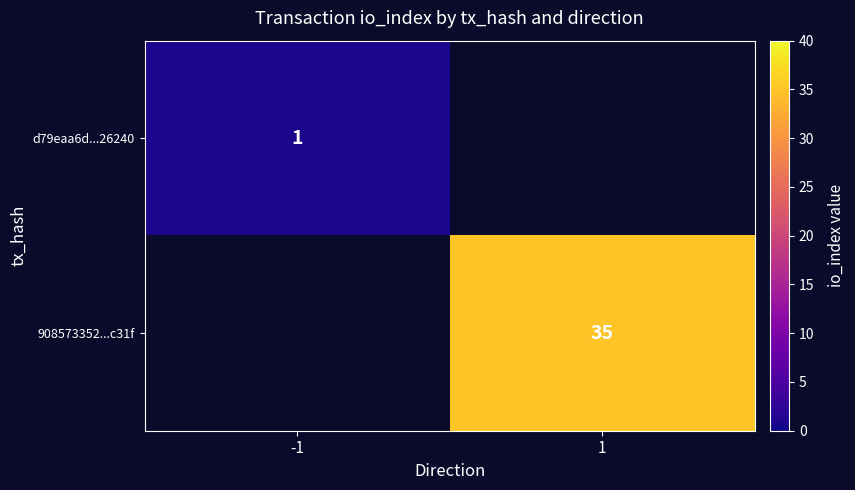

How many series are shown in this chart?

2